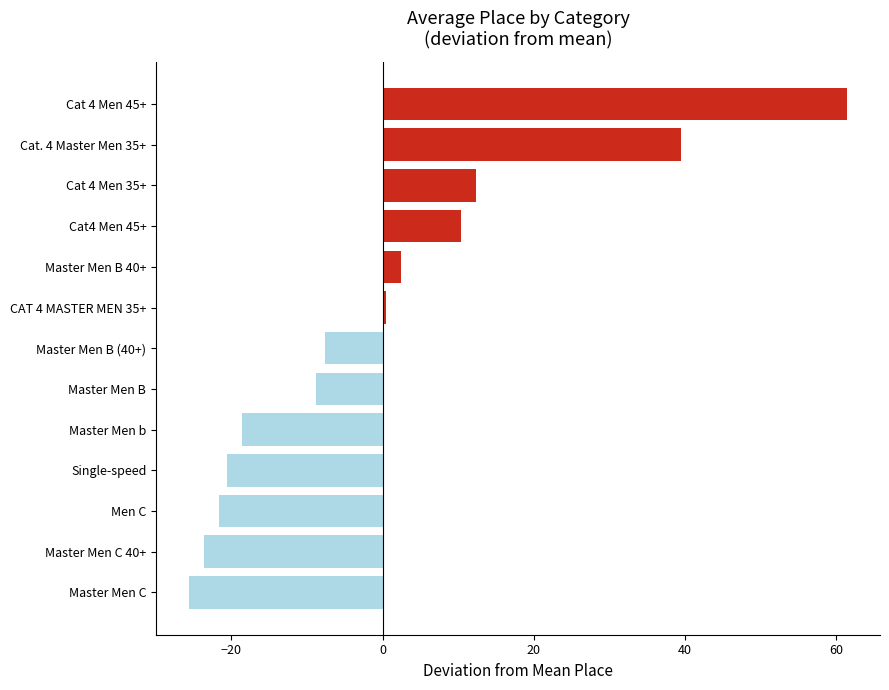

What is the change in value from Master Men B (40+) to Cat. 4 Master Men 35+?

+47.0